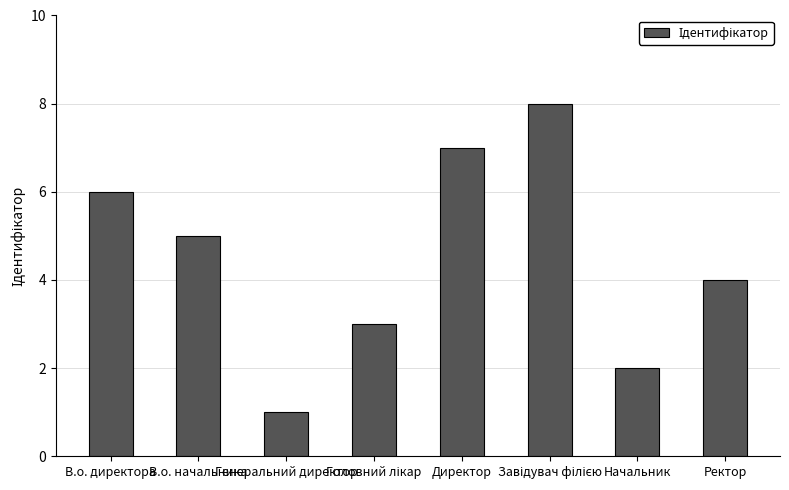

What is the value of the 7th bar from the left?

2